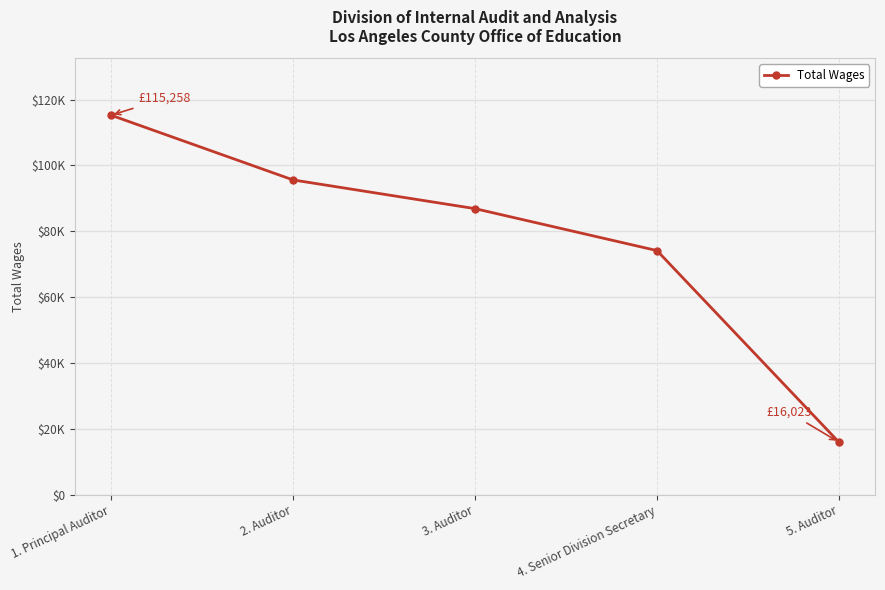

Is this an area chart (filled region under the line)?

No